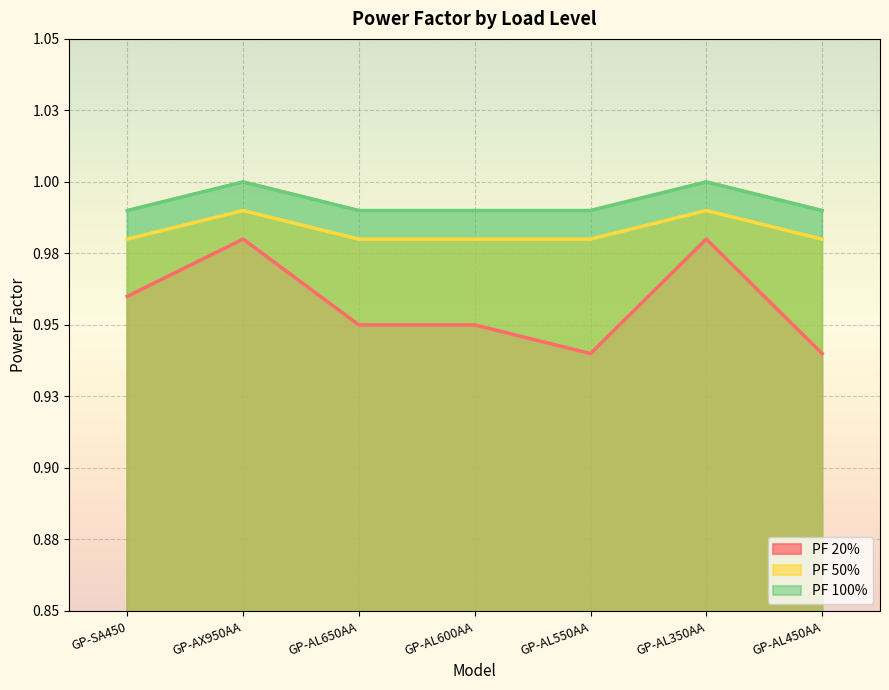

What is the label of the 4th point from the right?

GP-AL600AA